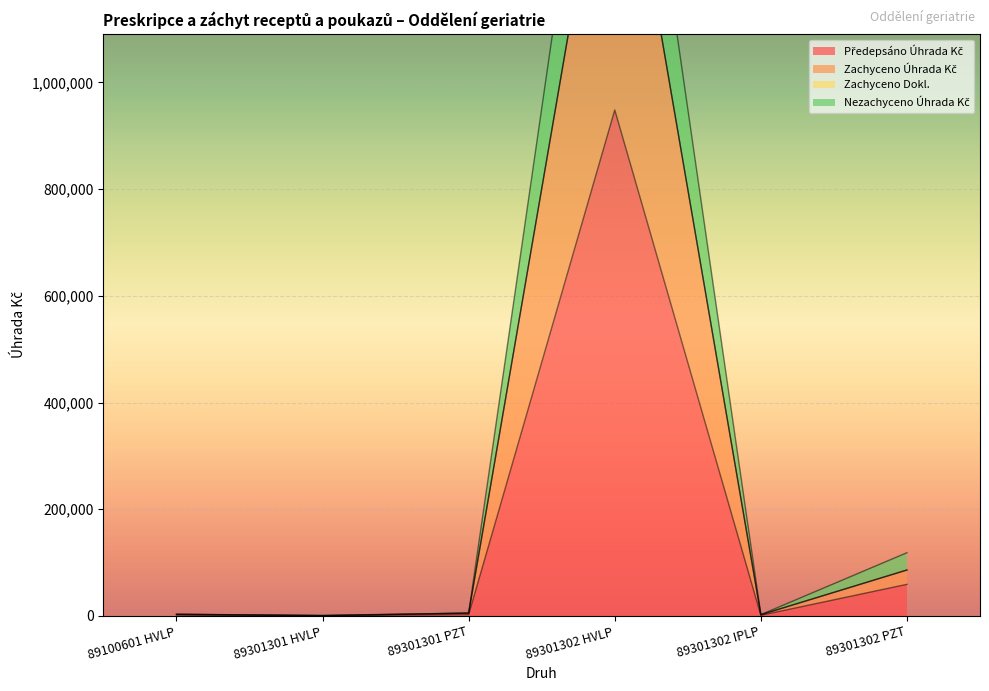

At which category is the sum across all series the highest?

89301302 HVLP